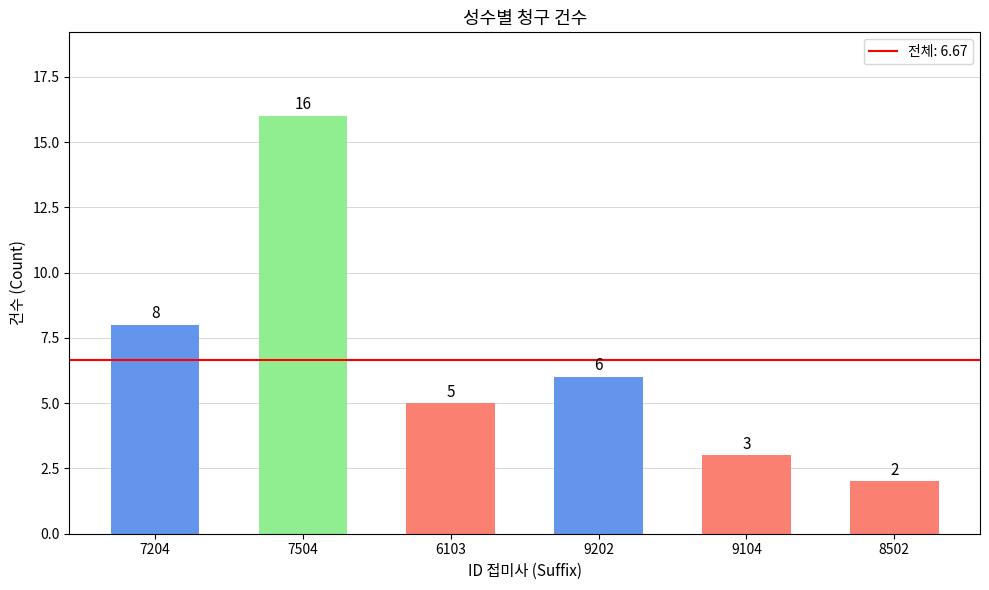

What is the value of the 3rd bar from the left?

5